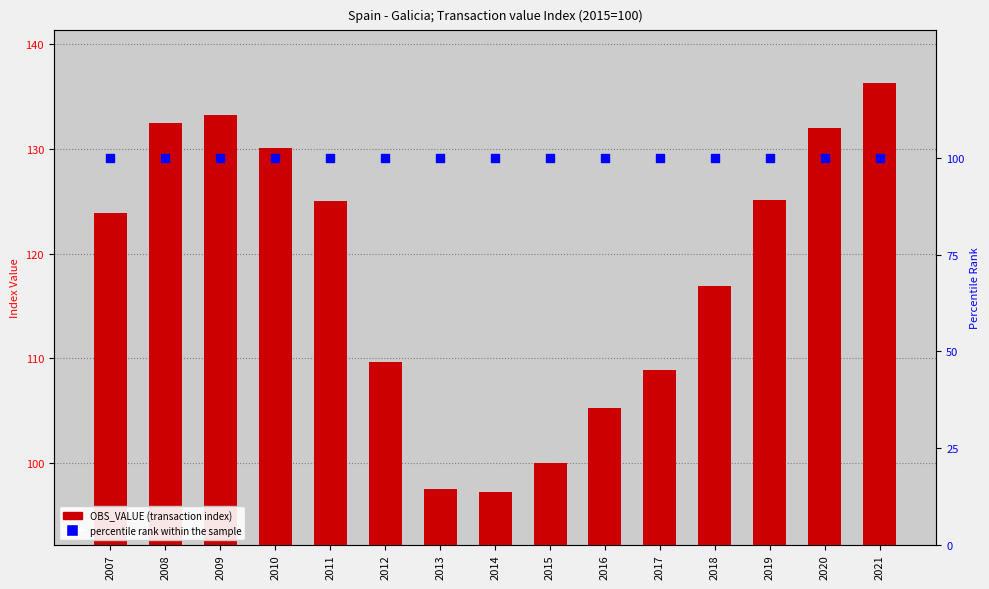

What is the total value across all series at 2014?

197.3